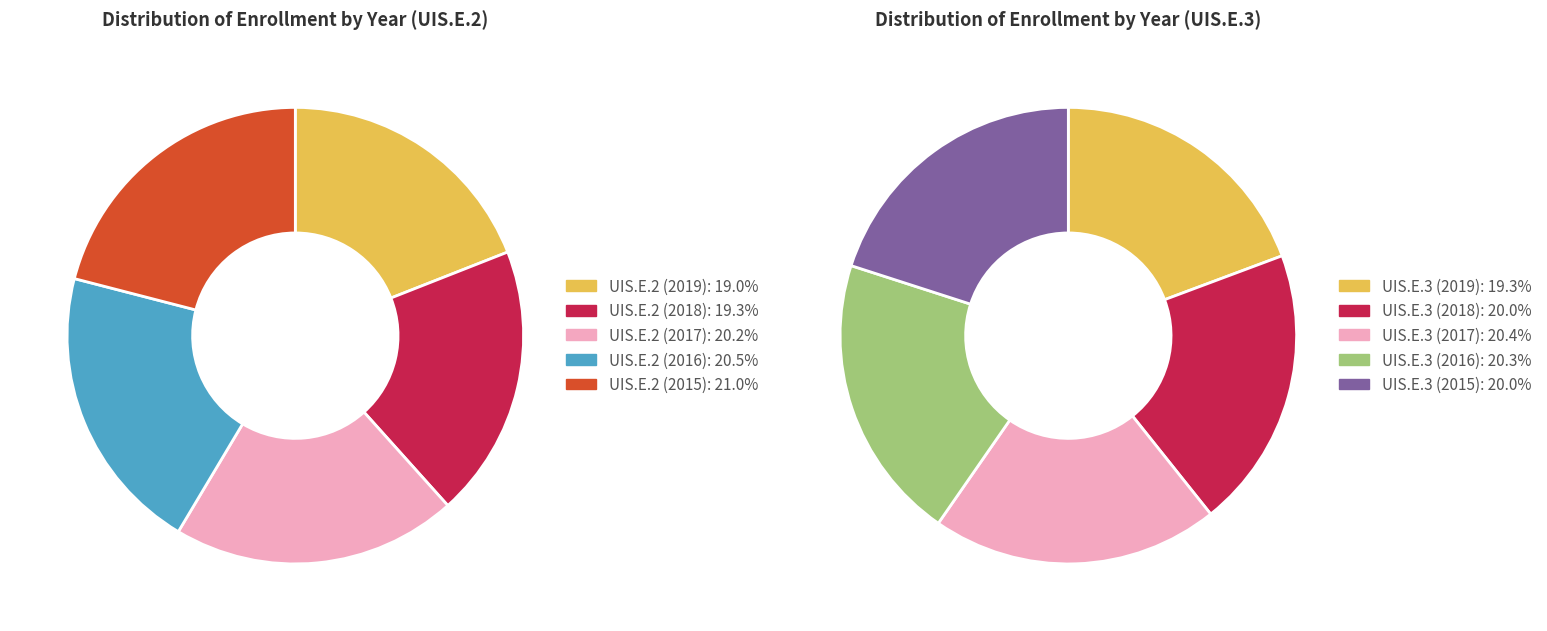

How many segments does this pie chart have?

10